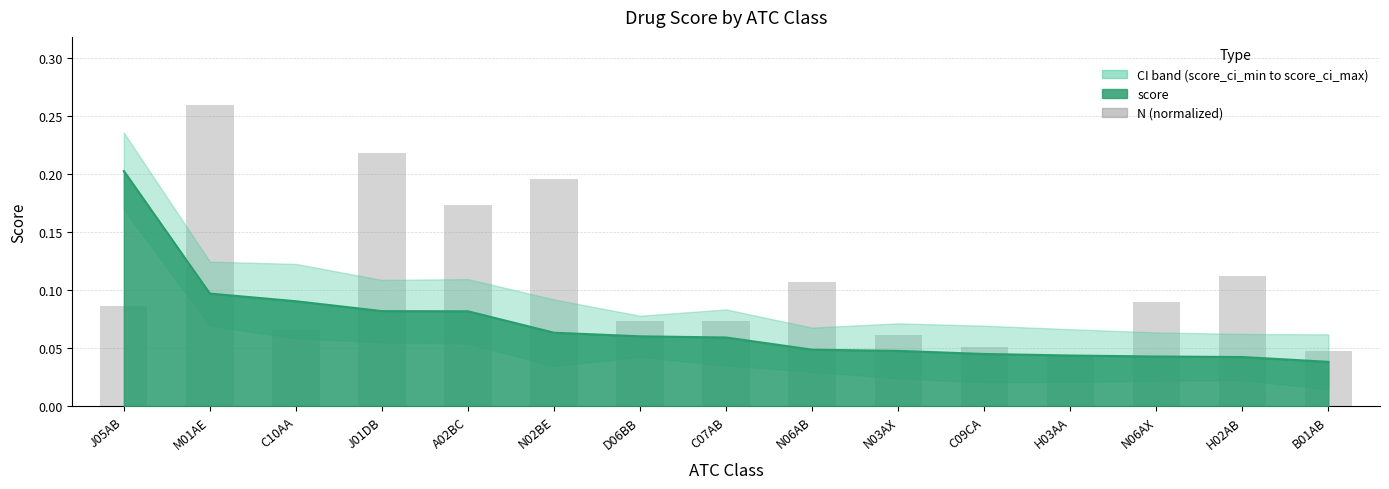

Are the bars horizontal?

No